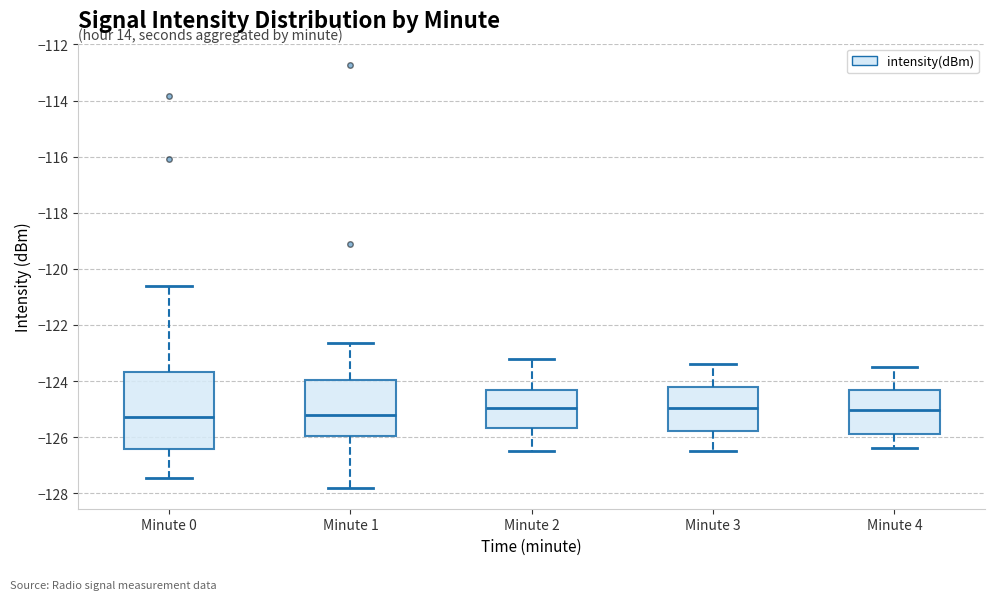

Where is the upper edge of the box for Minute 3 on the y-axis? The values are not printed on the chart, so give them approximately, as read against the axis.

-124.2